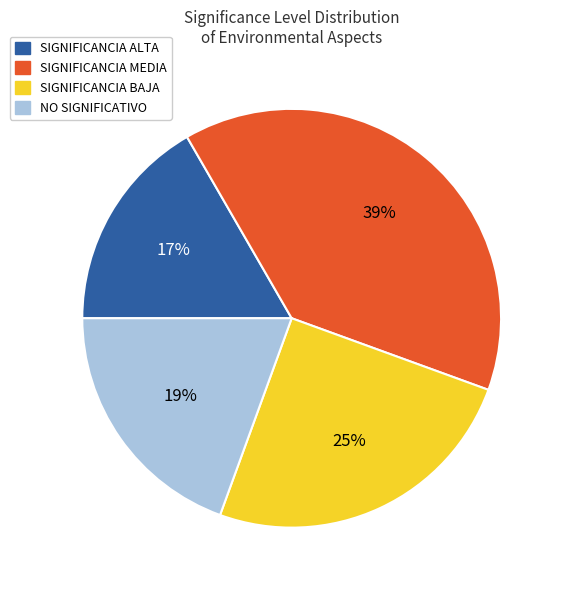

Is the sum of NO SIGNIFICATIVO and SIGNIFICANCIA ALTA greater than half?

No